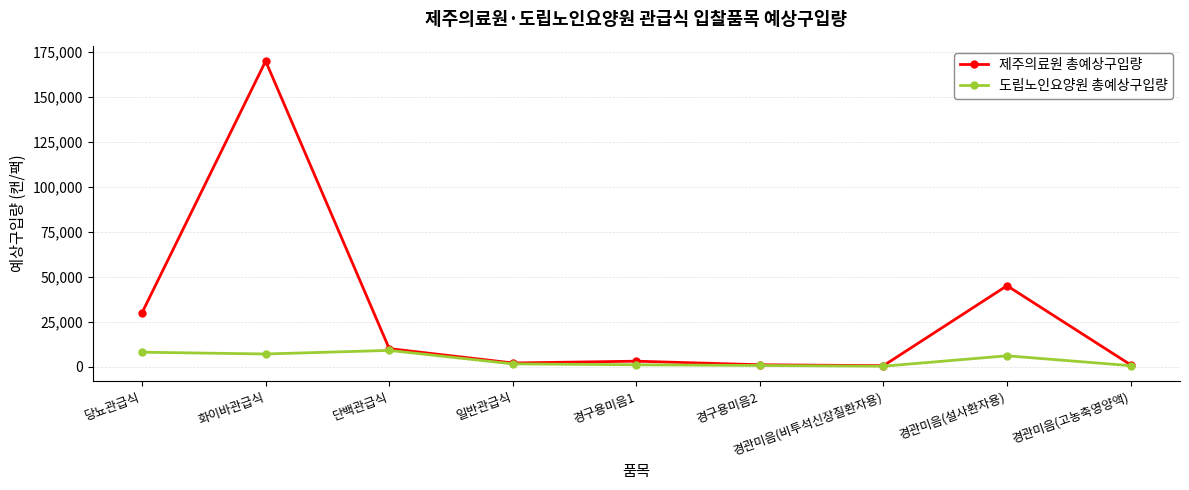

True or false: 제주의료원 총예상구입량 has a value of 30257 at 경관미음(설사환자용).

False